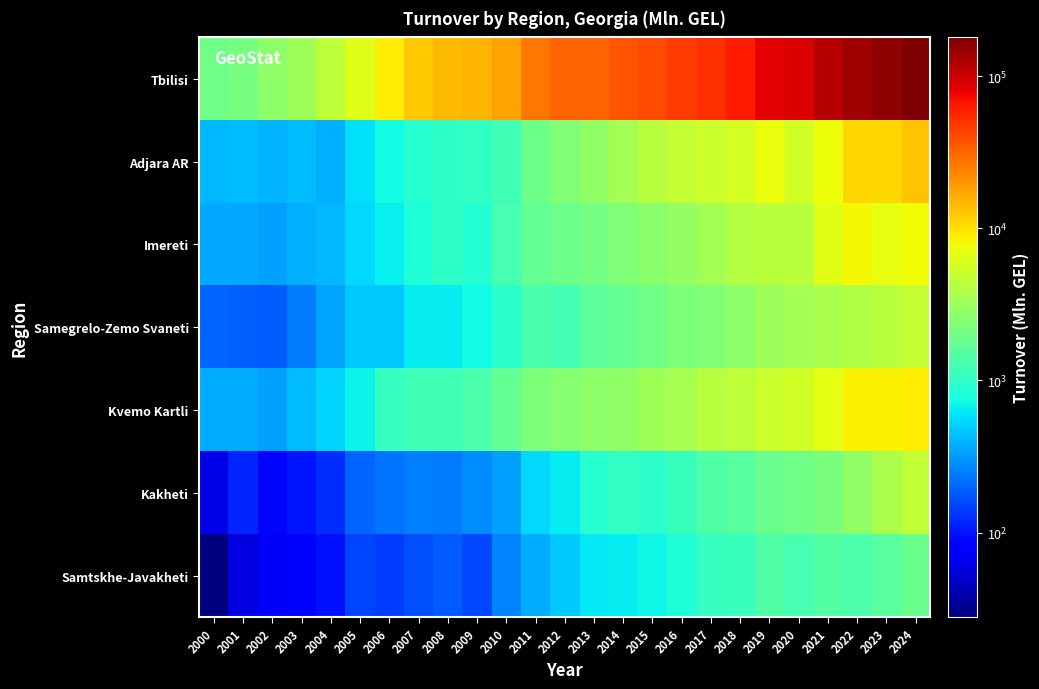

What is the spread (max minus min) of values at 2002?

2668.4